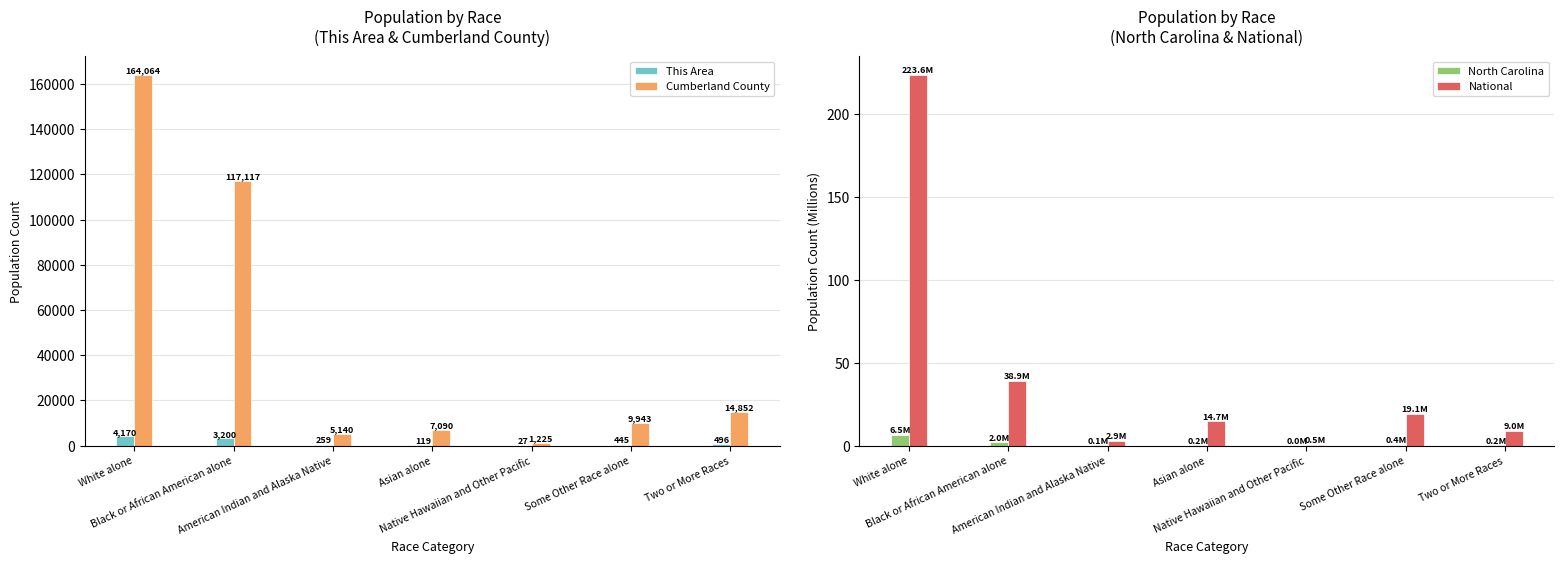

Which series has the largest total across all categories?

Cumberland County